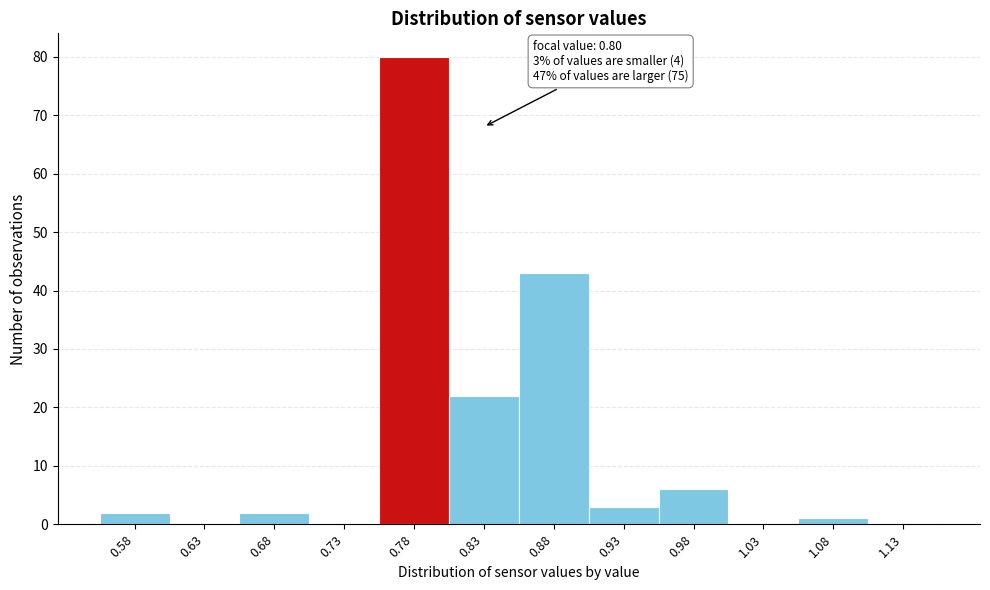

Over which range of the x-axis is the bar tallest?

0.75 to 0.80